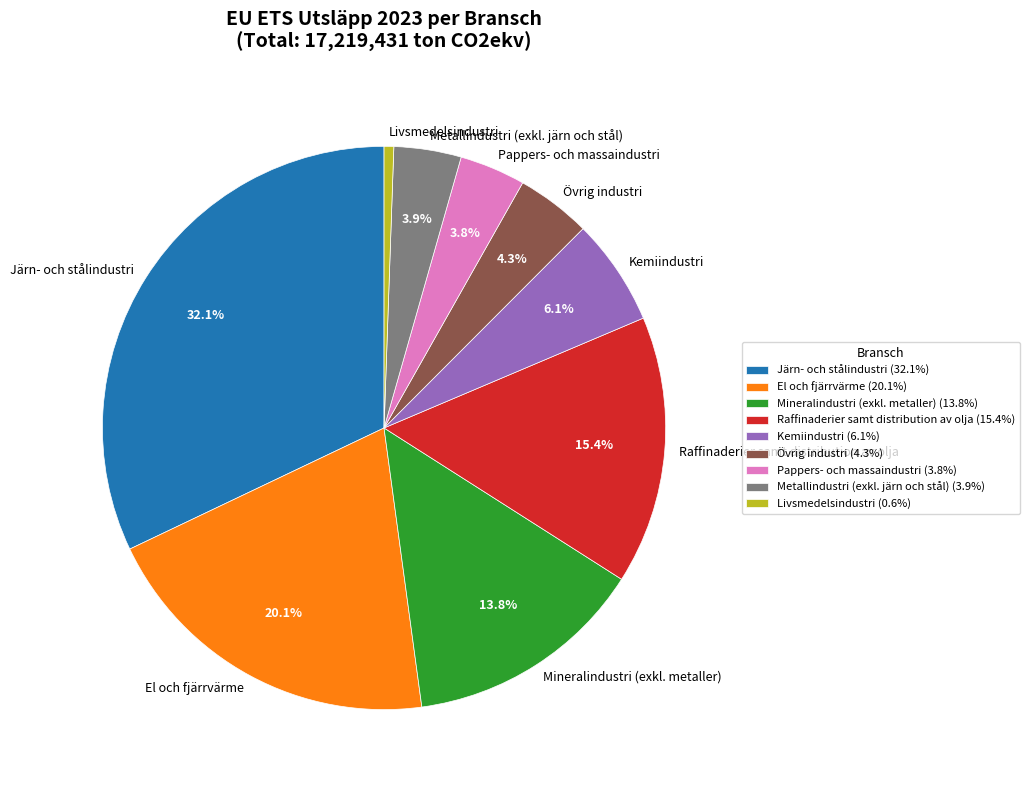

How many segments does this pie chart have?

9